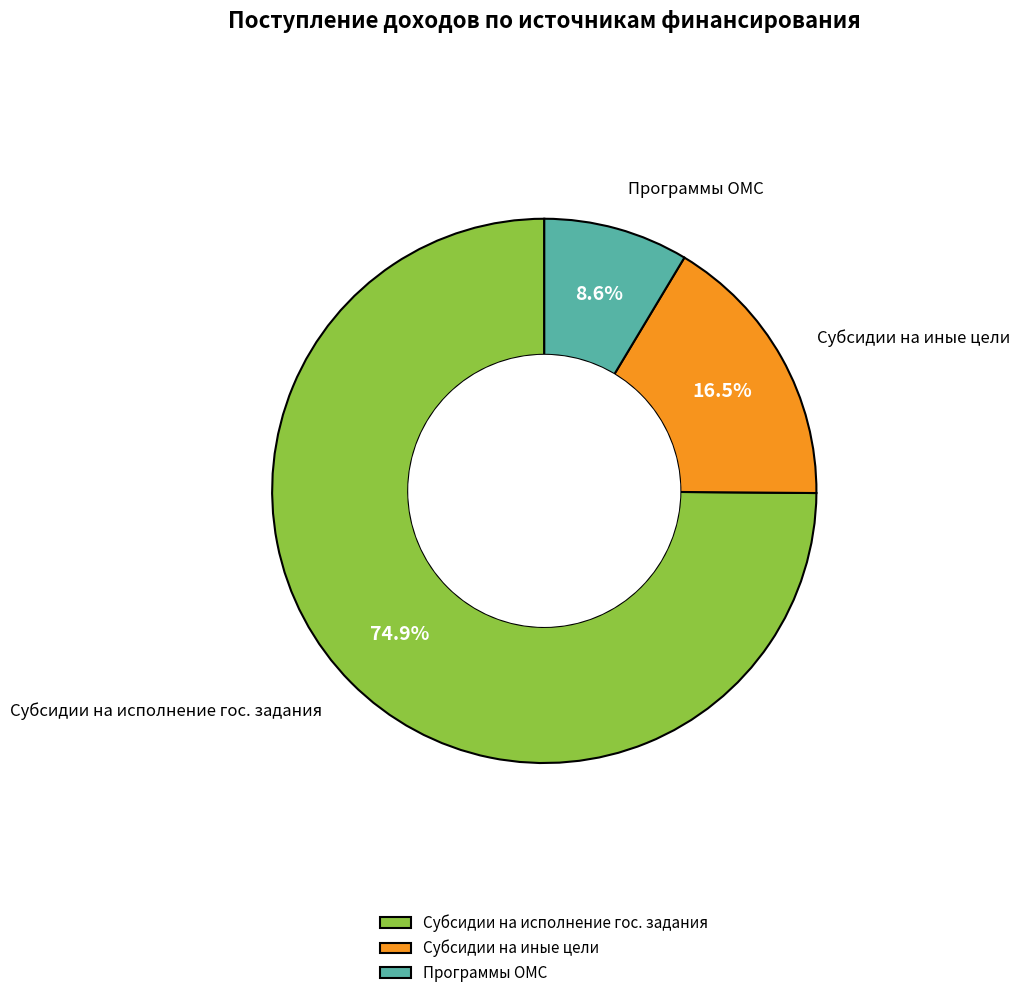

Combined, do Субсидии на исполнение гос. задания and Субсидии на иные цели account for over 50%?

Yes